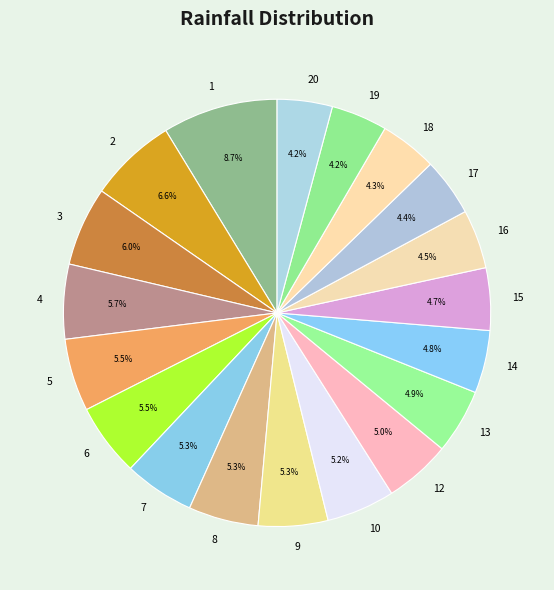

Does 9 represent more than half of the total?

No